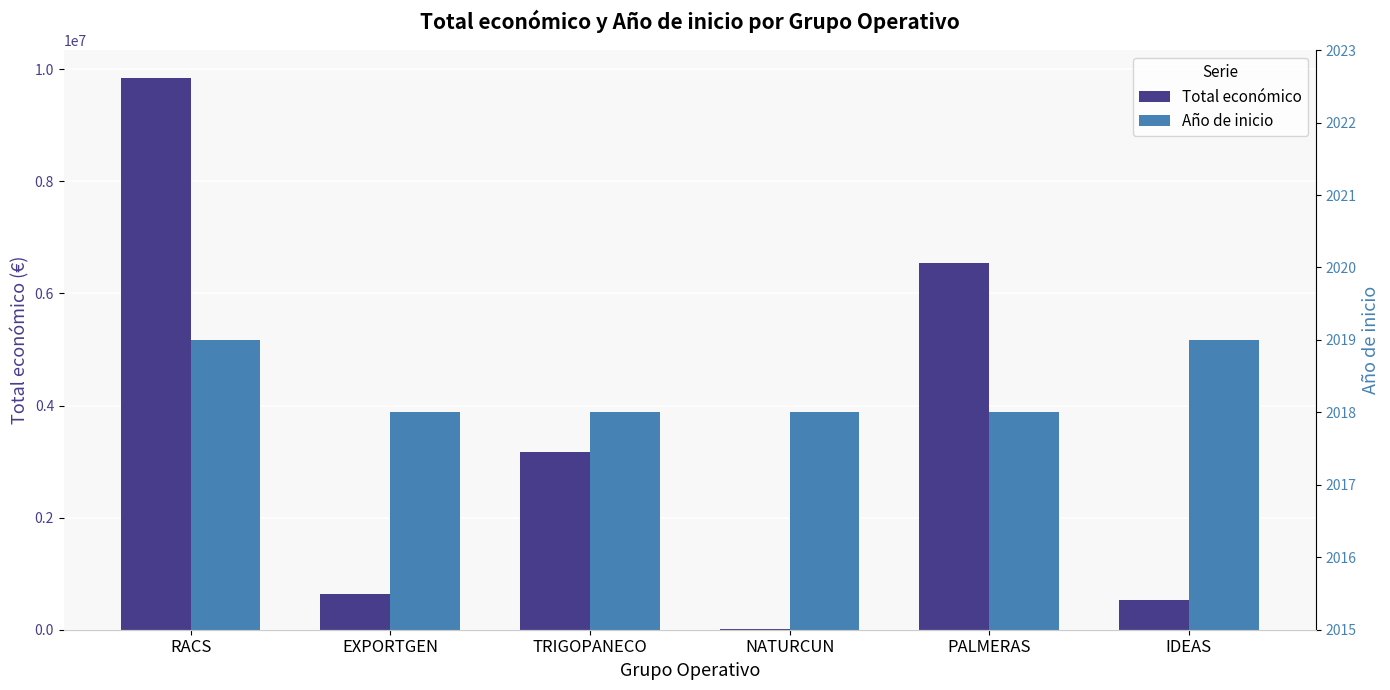

At which label is Año de inicio closest to 2018?

EXPORTGEN